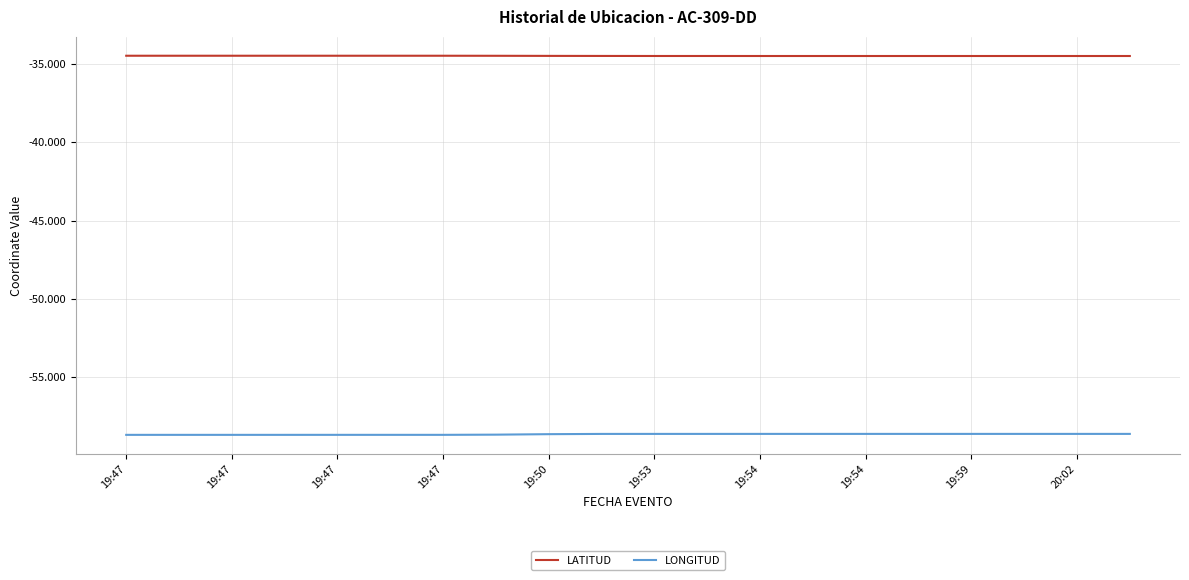

True or false: LATITUD and LONGITUD intersect in this chart.

False